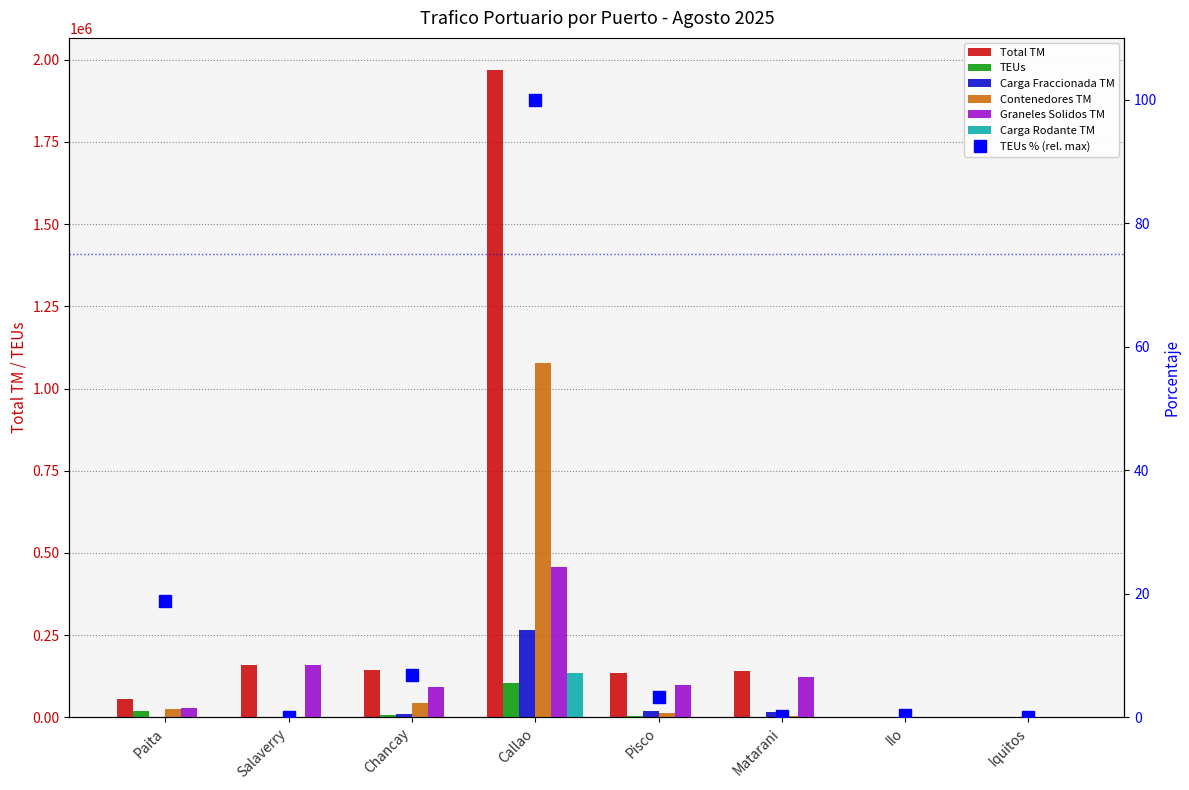

True or false: Carga Fraccionada TM has a value of -146594.1 at Ilo.

False